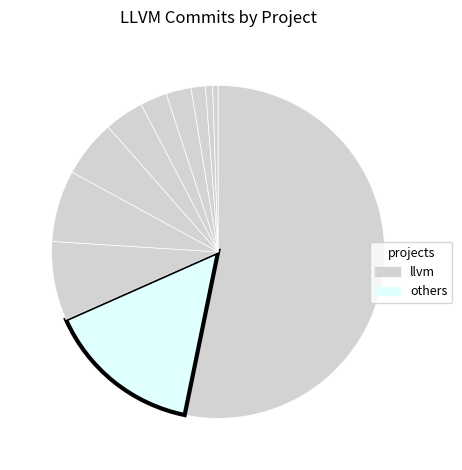

To the nearest percent, what is the average slice percentage?

9%